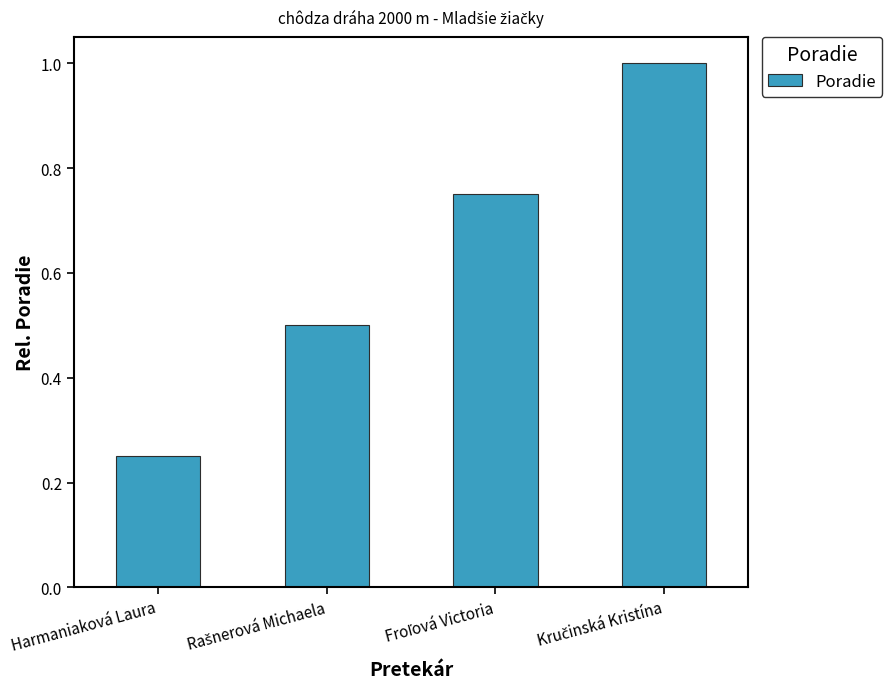

What is the average value?

0.6